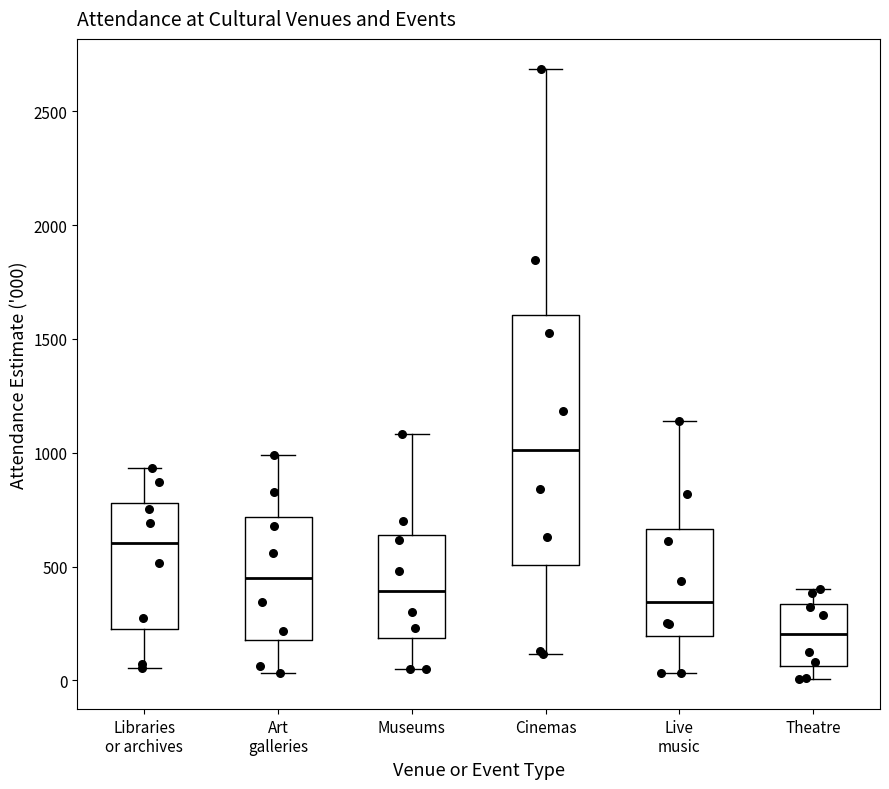

Reading left to right, read every box against the y-axis: the position of its median line, the range the box covers, and the ends of its whiskers. The values are not printed on the chart, so give them approximately, as read against the axis.

Libraries or archives: median 600, box 200 to 800, whiskers 50 to 950
Art galleries: median 450, box 200 to 700, whiskers 50 to 1000
Museums: median 400, box 200 to 650, whiskers 50 to 1100
Cinemas: median 1000, box 500 to 1600, whiskers 100 to 2700
Live music: median 350, box 200 to 650, whiskers 50 to 1150
Theatre: median 200, box 50 to 350, whiskers 0 to 400